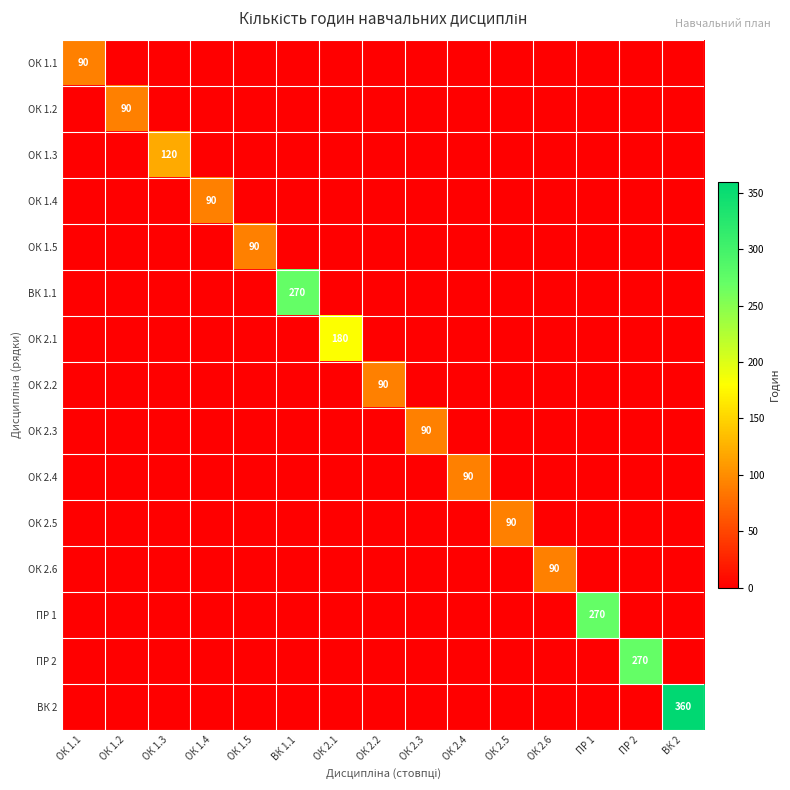

Is it true that ОК 1.5 equals 53 at ОК 1.5?

False